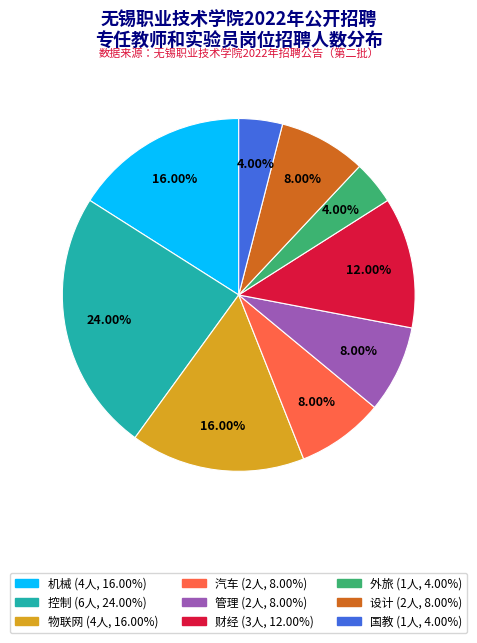

Is there any slice that represents more than half of the pie?

No